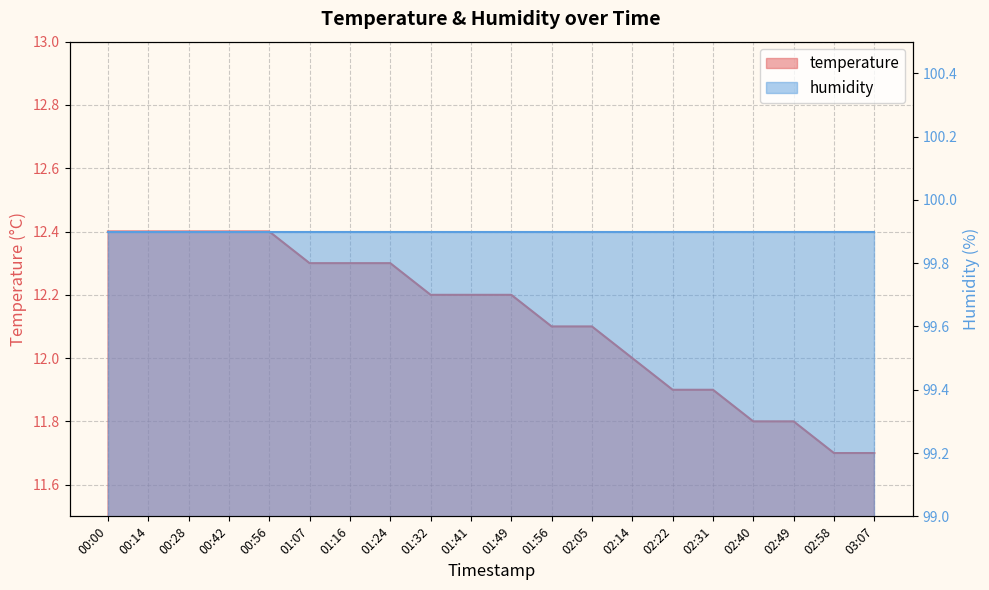

What is the maximum value shown in the chart?

12.4